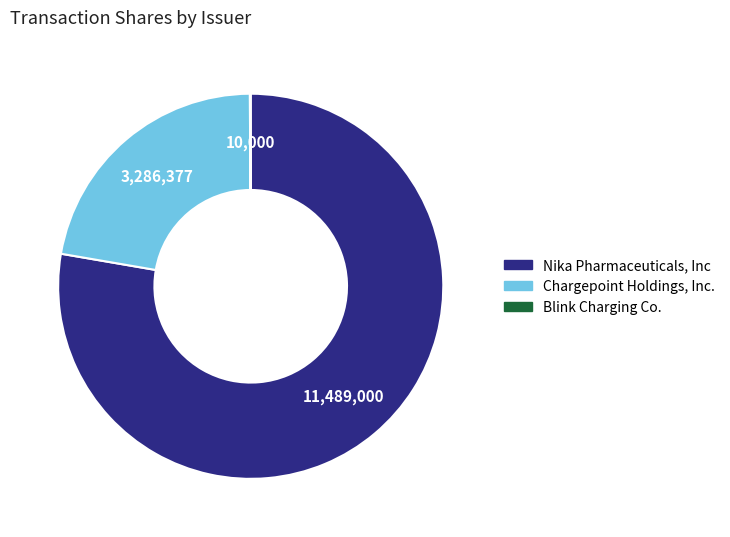

Which has a higher value, Nika Pharmaceuticals, Inc or Chargepoint Holdings, Inc.?

Nika Pharmaceuticals, Inc